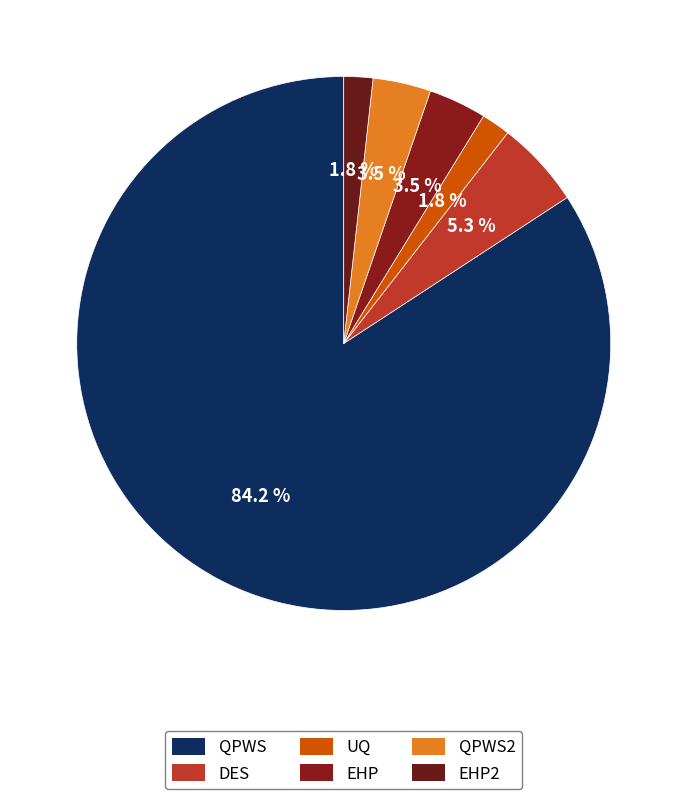

How many segments does this pie chart have?

6